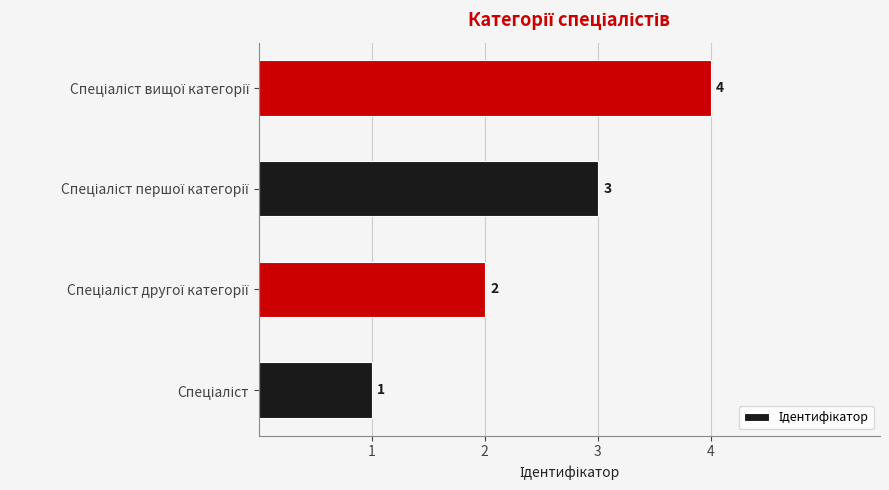

What is the maximum value shown in the chart?

4